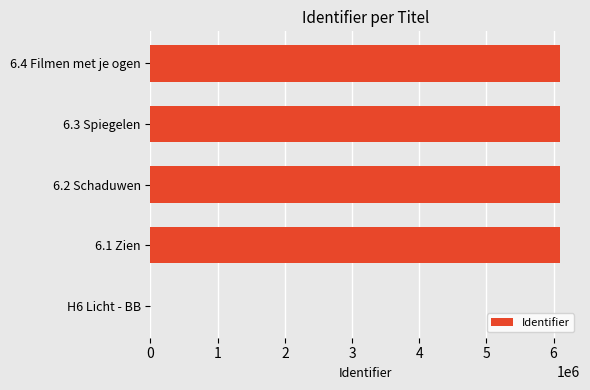

What is the greatest value displayed?

6088439